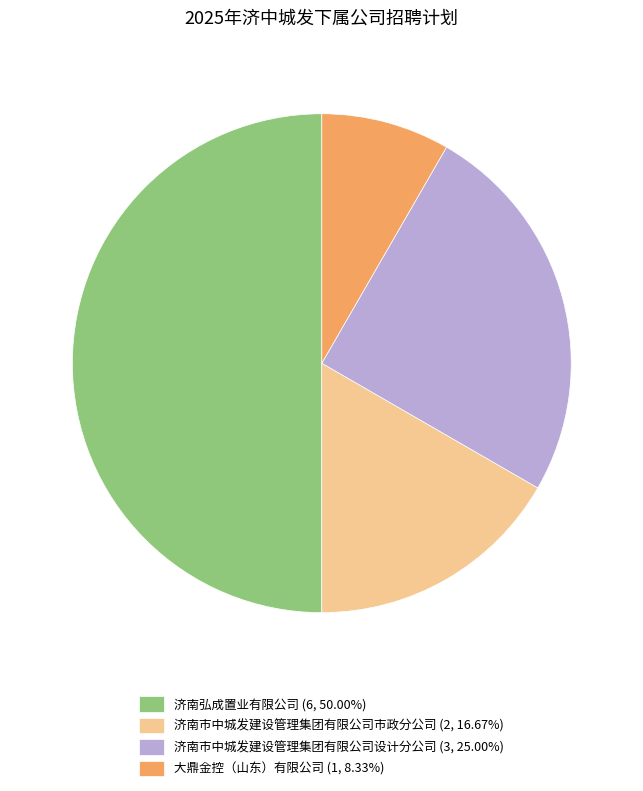

How many segments does this pie chart have?

4